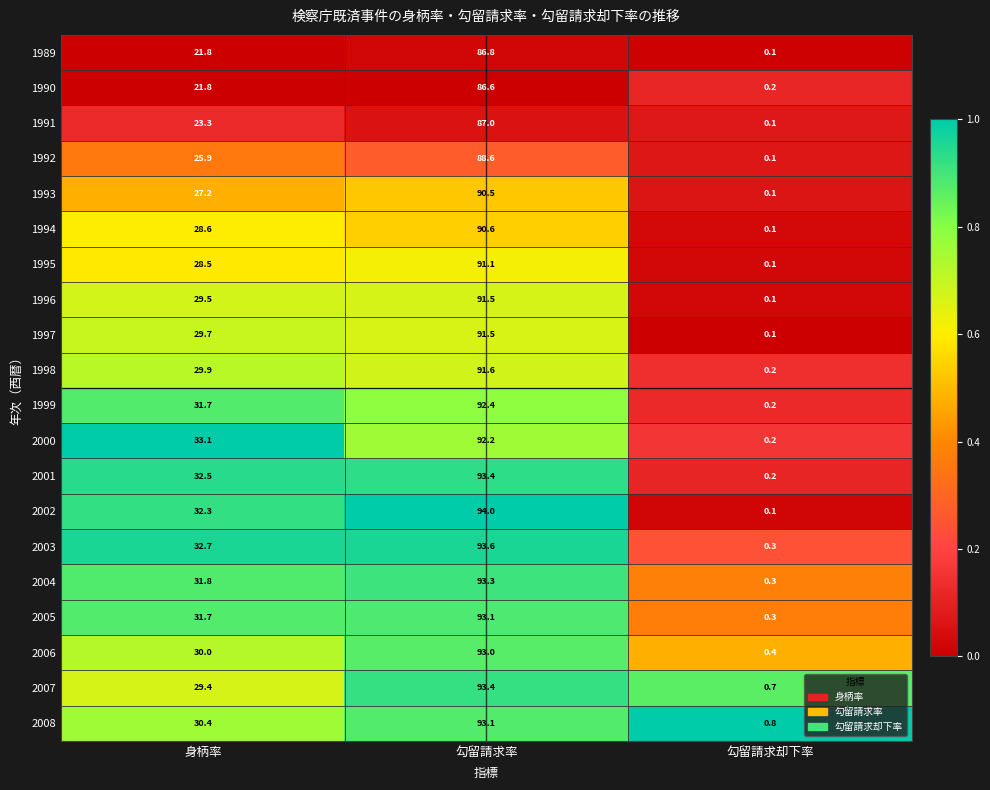

What is the difference between the maximum and minimum values in the 1995 series?

91.0